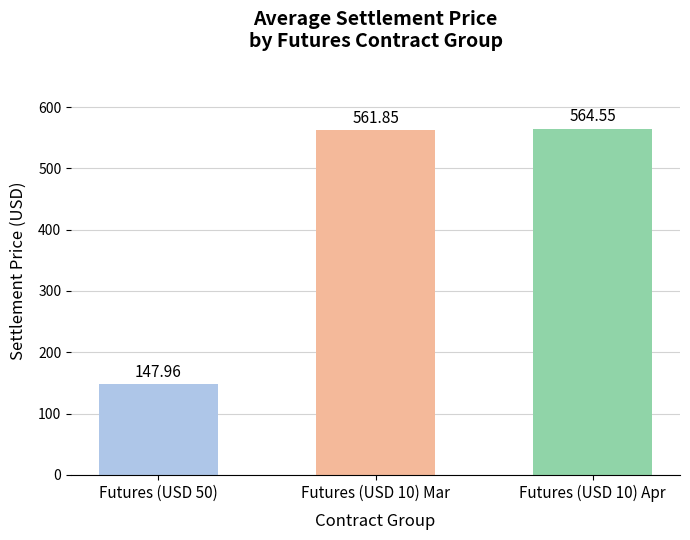

List the labels in order of value, largest first.

Futures (USD 10) Apr, Futures (USD 10) Mar, Futures (USD 50)